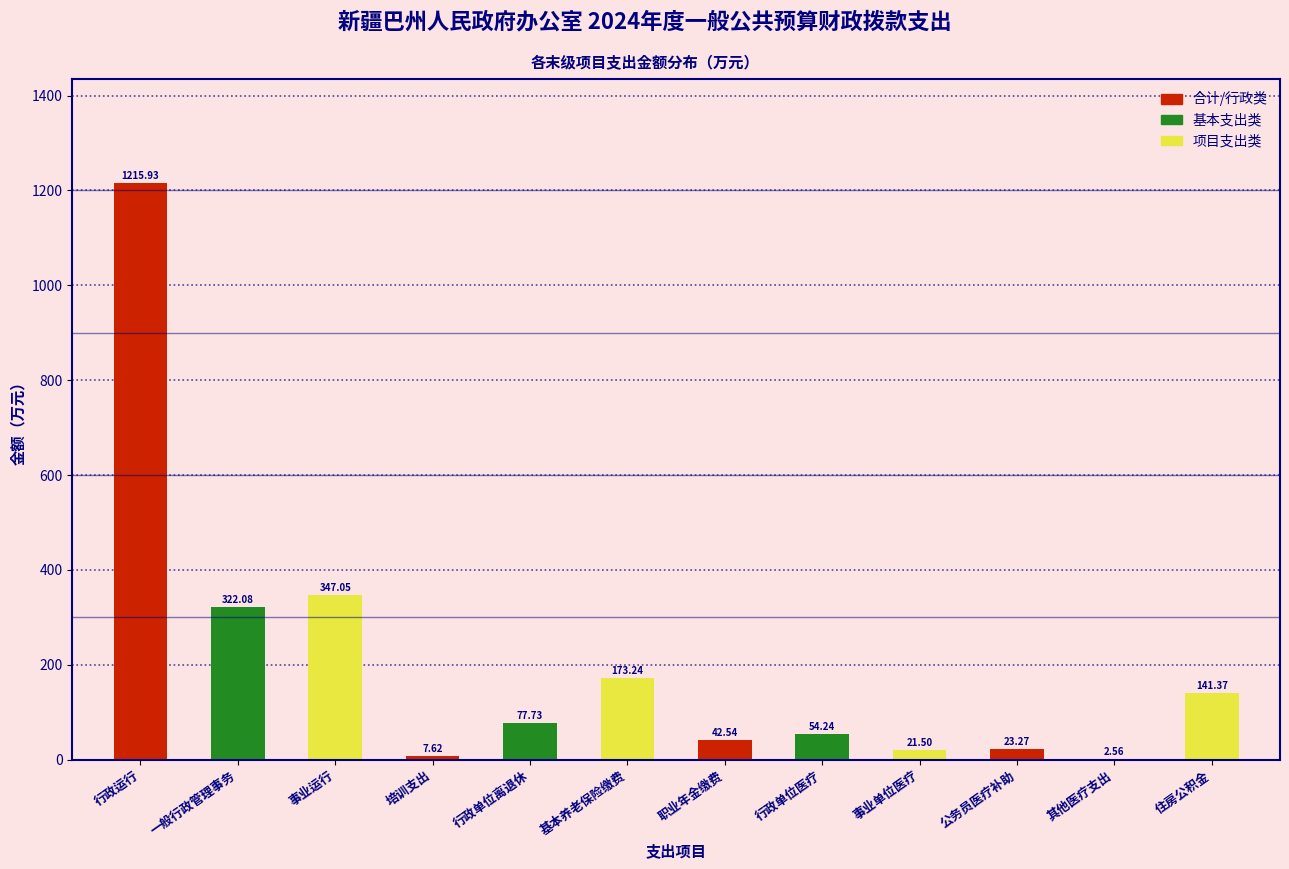

At which label is the value closest to 609?

事业运行